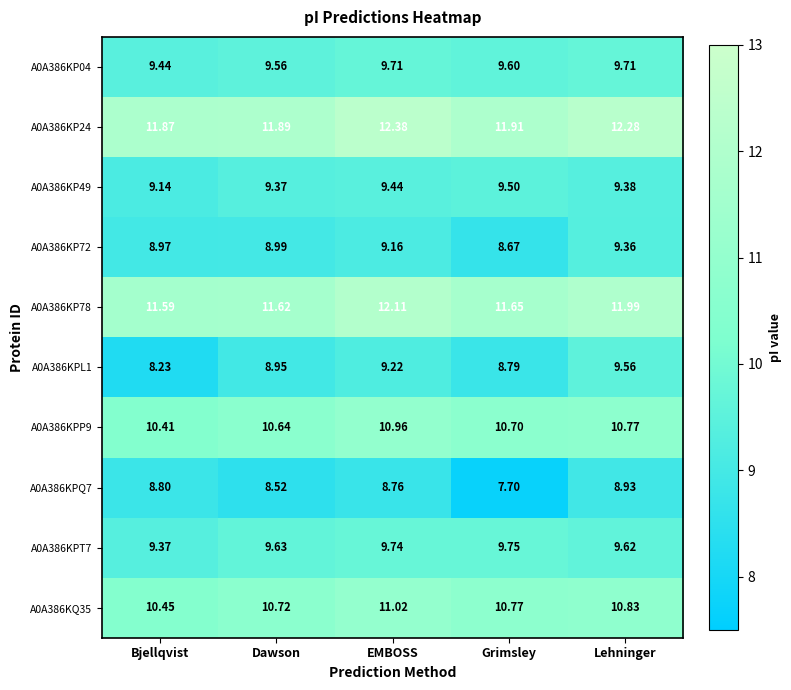

Which label corresponds to the largest value in the chart?

EMBOSS